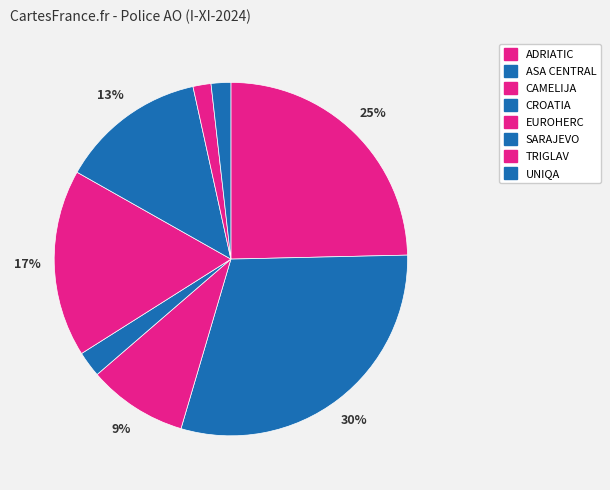

Count the number of slices in the pie.

8